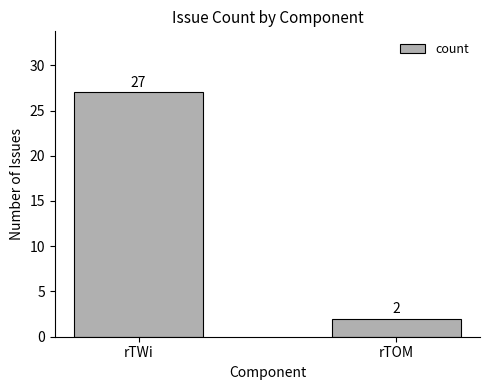

What is the value of the 1st bar from the left?

27